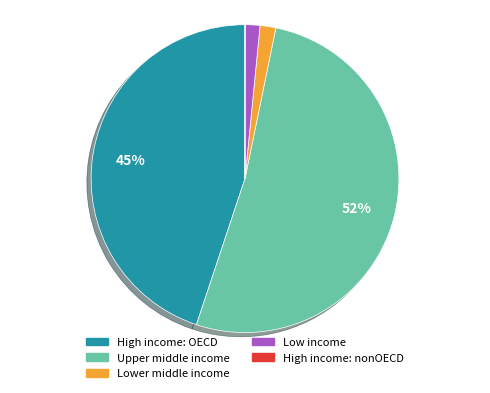

To the nearest percent, what is the average slice percentage?

20%